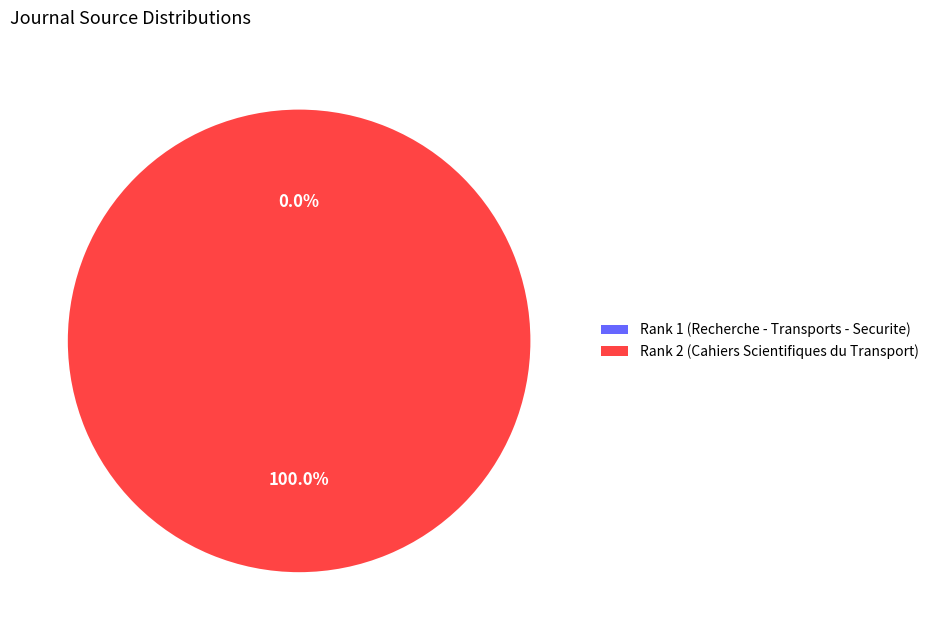

Is there a majority slice in this chart?

Yes